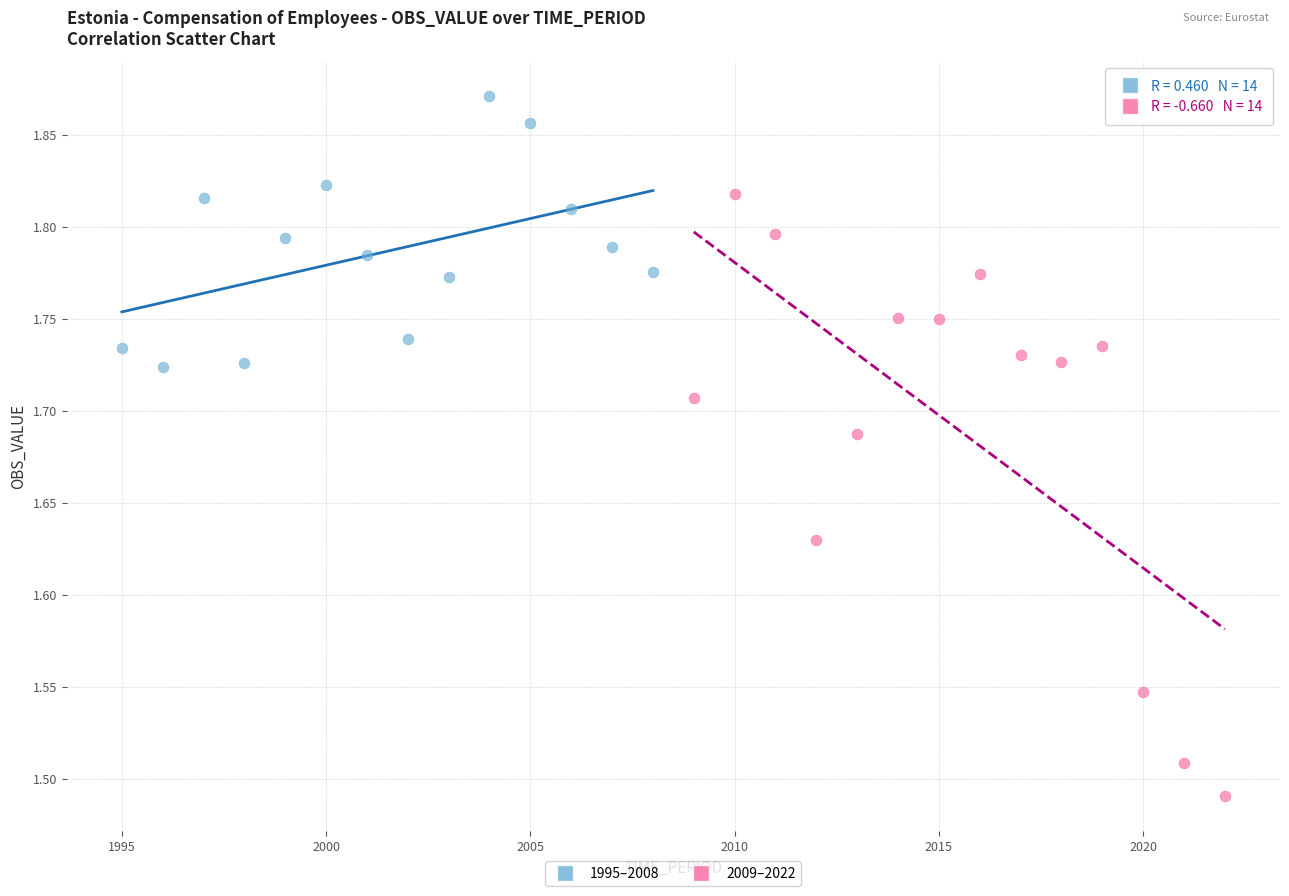

What are all the series names shown in the legend?

1995–2008, 2009–2022